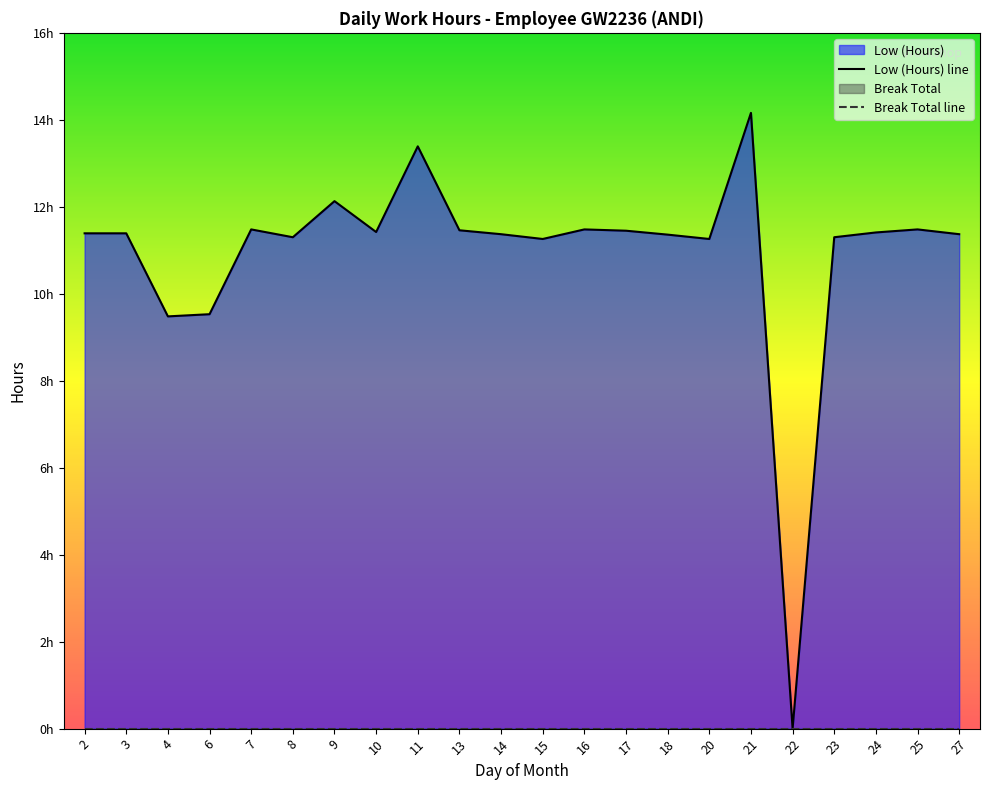

What is the sum of the values at 7 and 11?

24.9